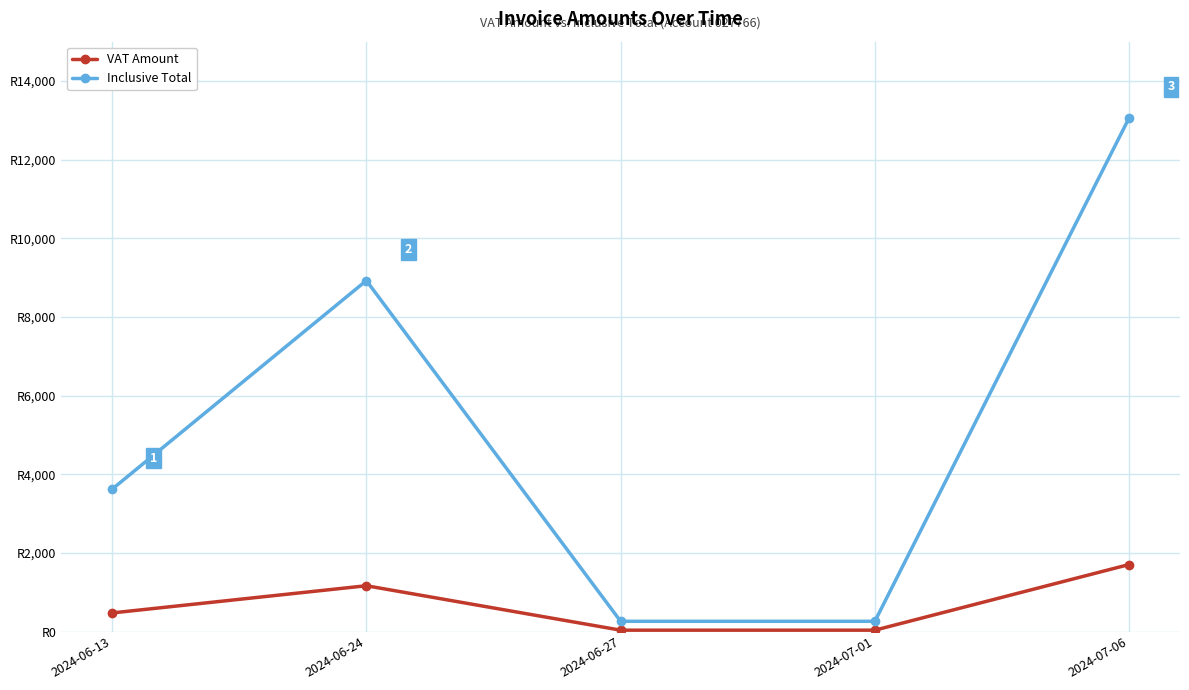

Which label corresponds to the largest value in the chart?

2024-07-06